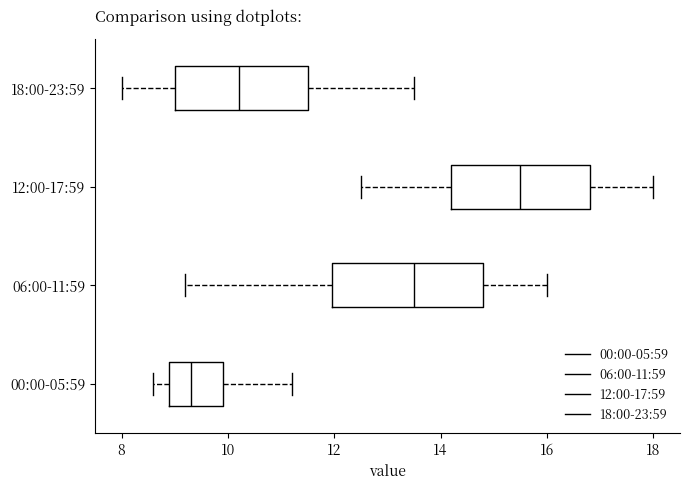

Which box has the furthest to the left median line?

00:00-05:59